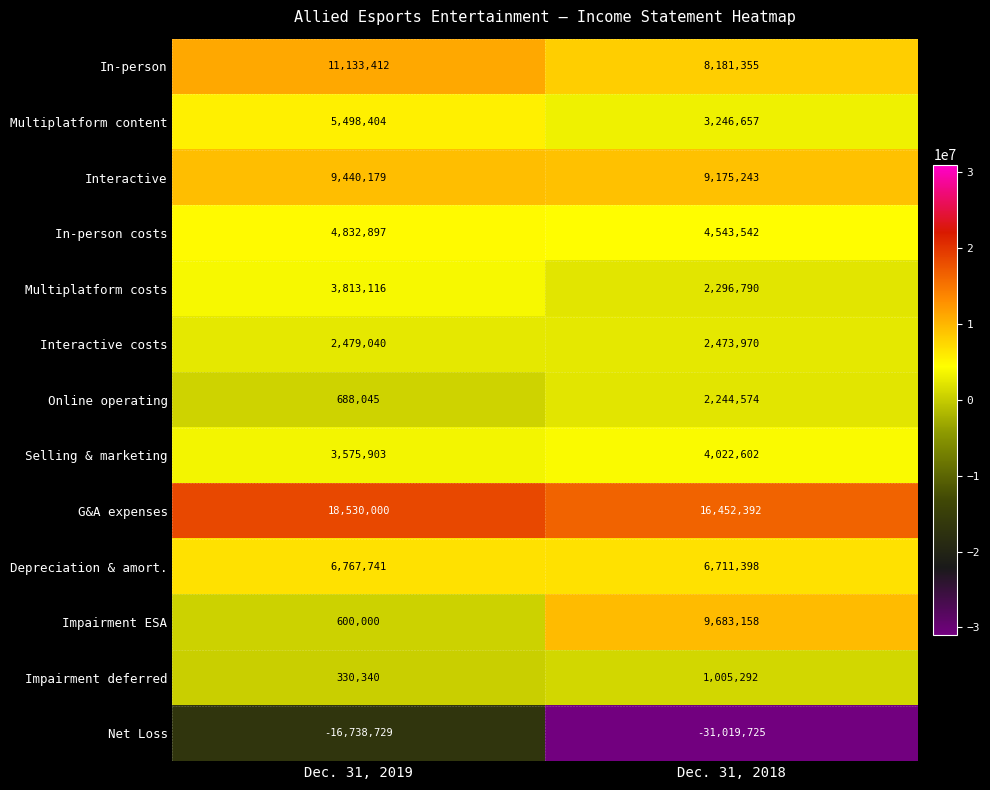

What is the difference between the highest and lowest values at Dec. 31, 2019?

35268729